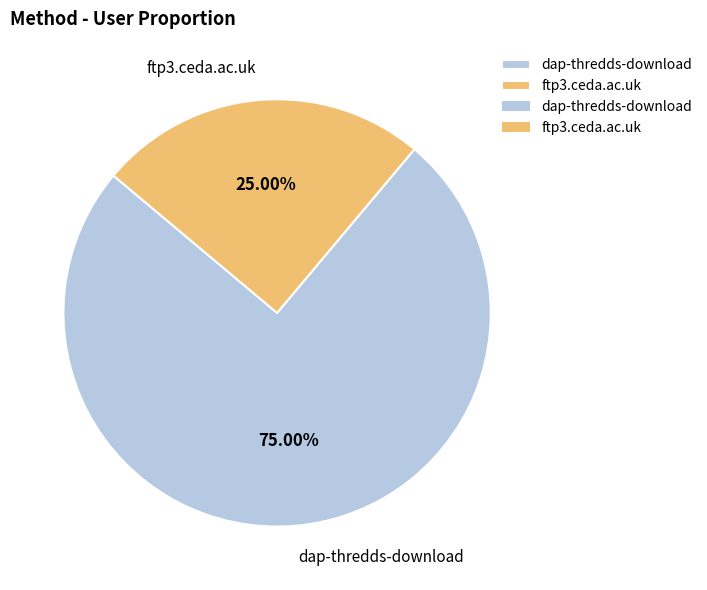

Which slice is the largest?

dap-thredds-download